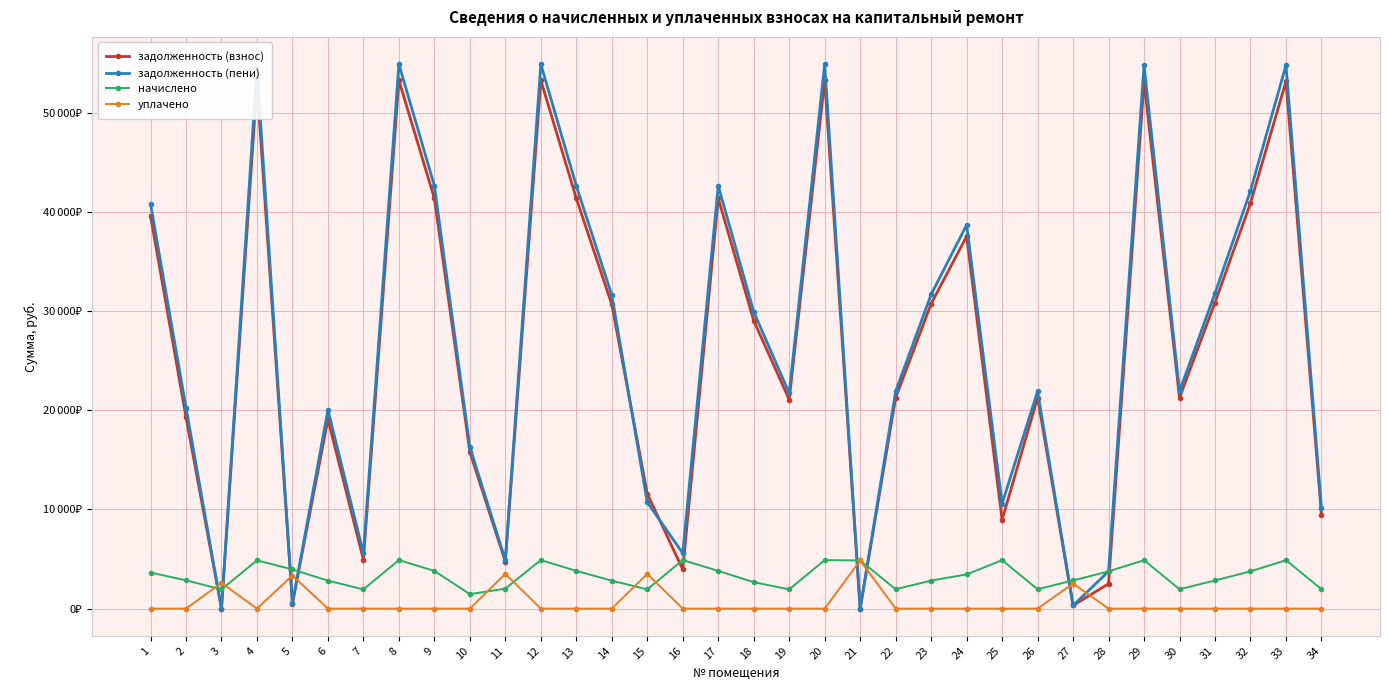

Where do задолженность (пени) and уплачено first cross each other?

2 and 3